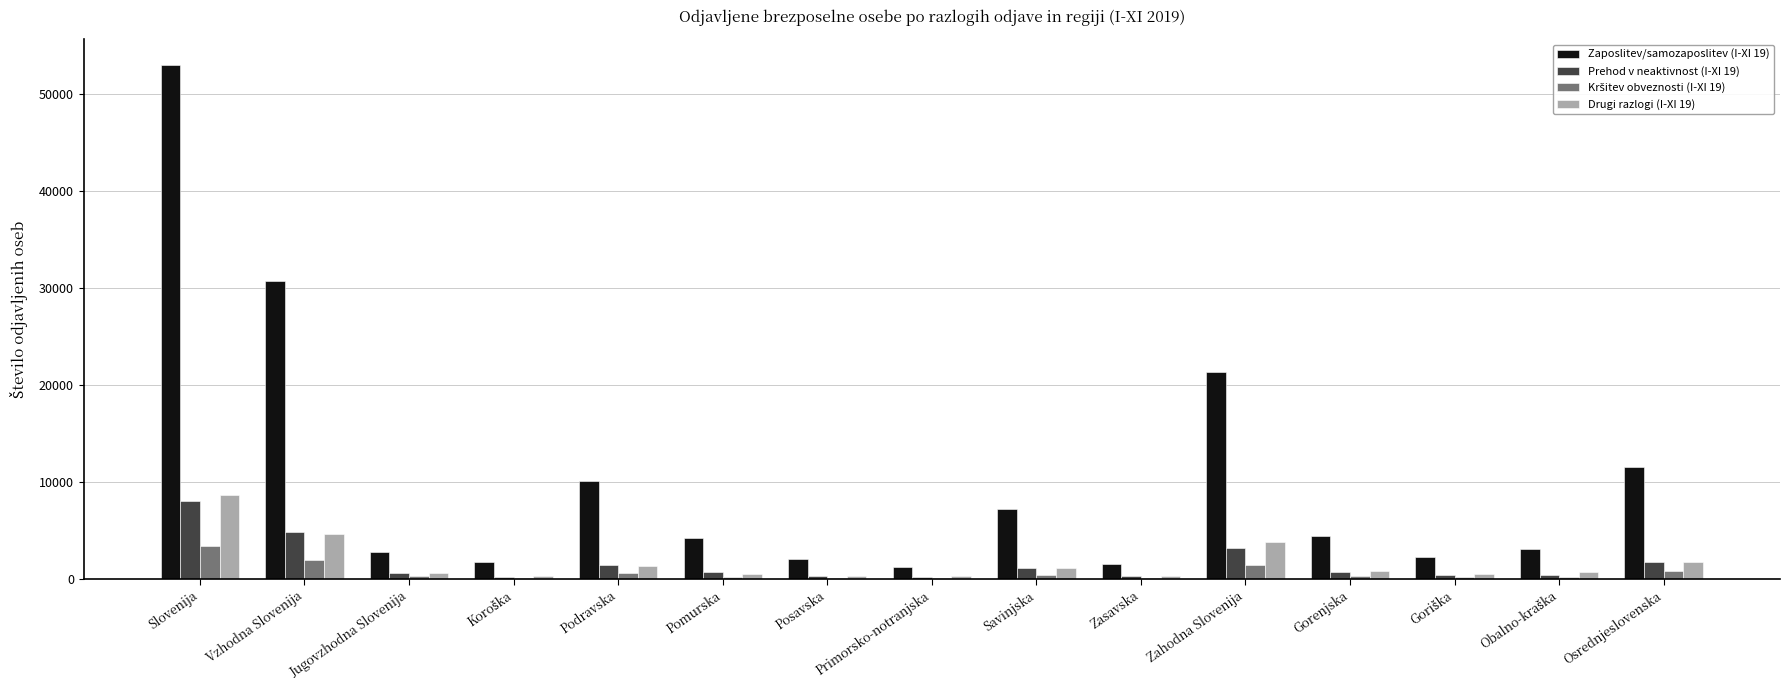

How many series are shown in this chart?

4